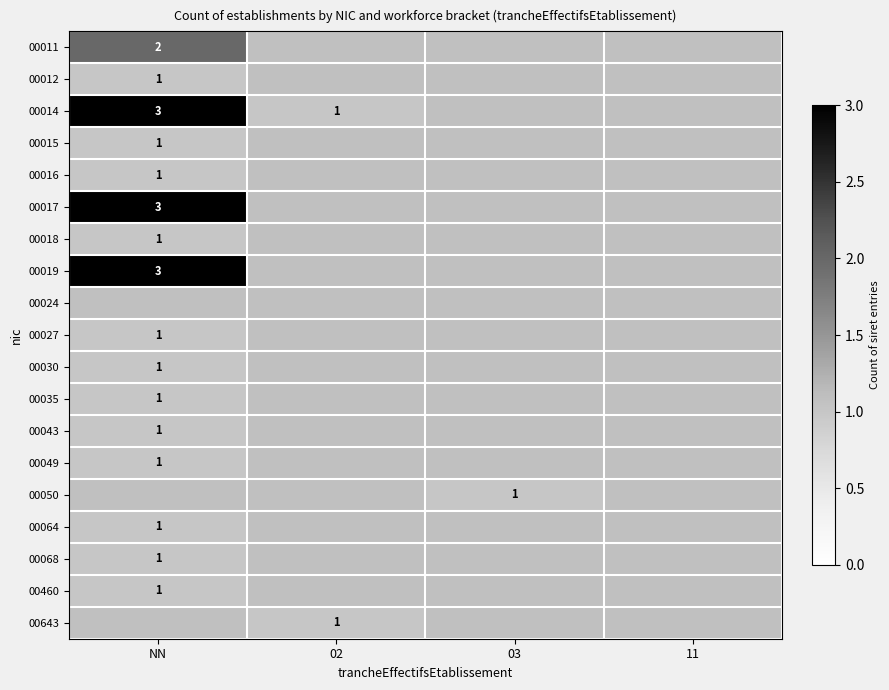

True or false: 00012 has a value of 0 at NN.

False